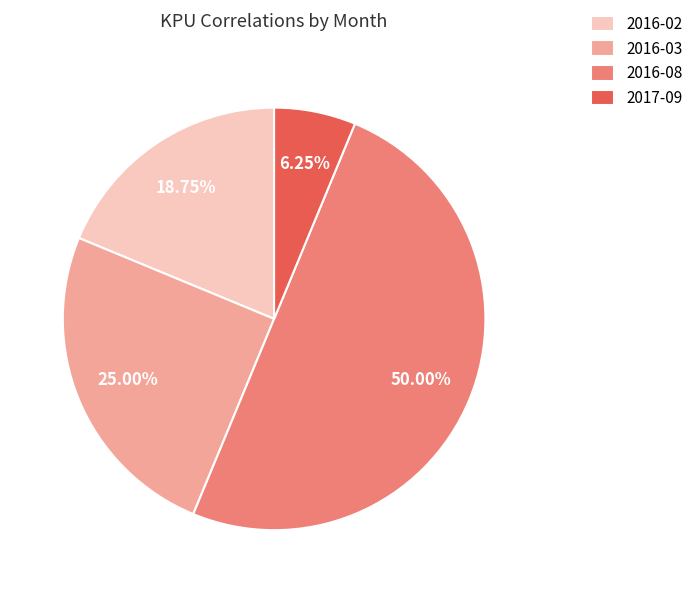

Count the number of slices in the pie.

4